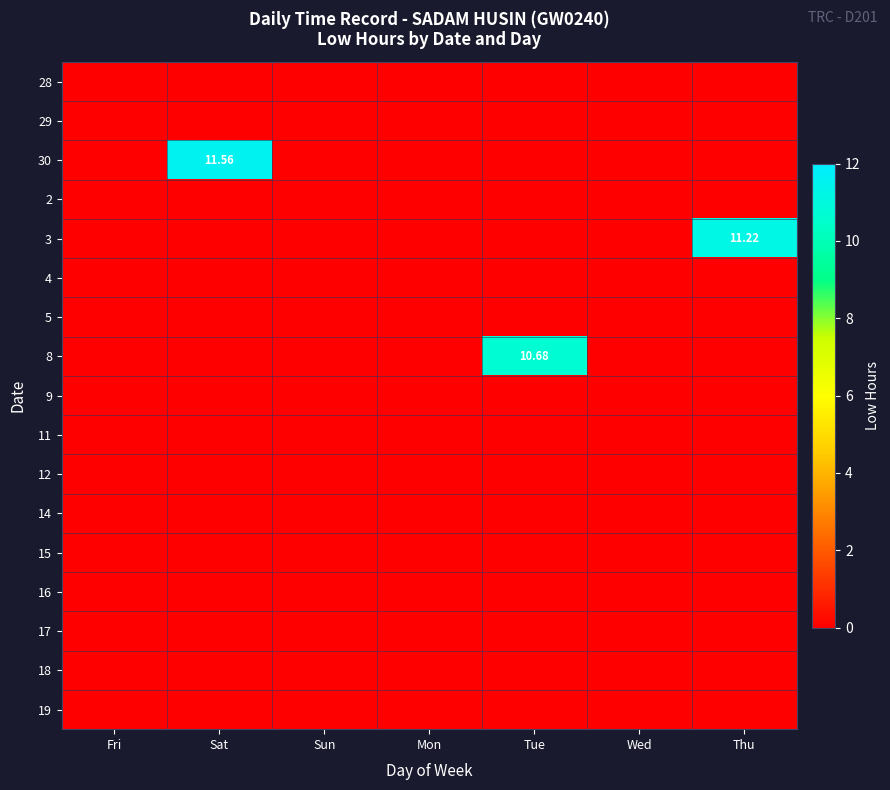

True or false: 16 has a value of 0.0 at Mon.

True